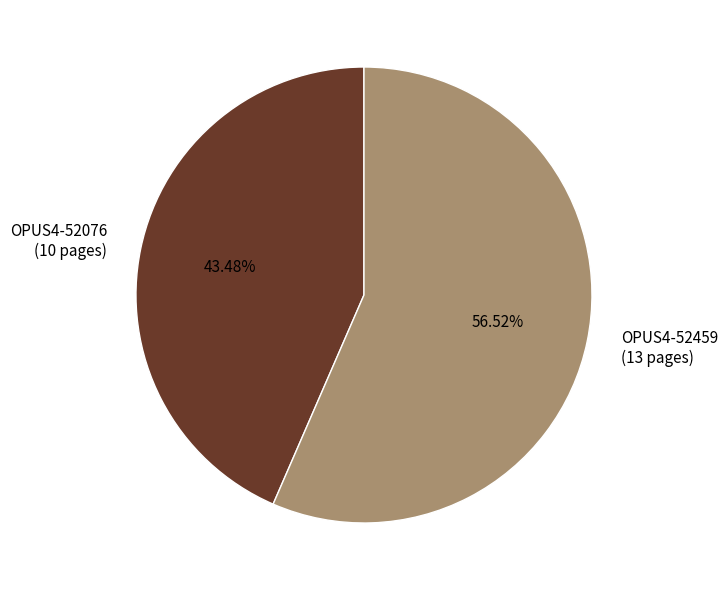

Is it true that OPUS4-52076 is 56% of the pie?

False